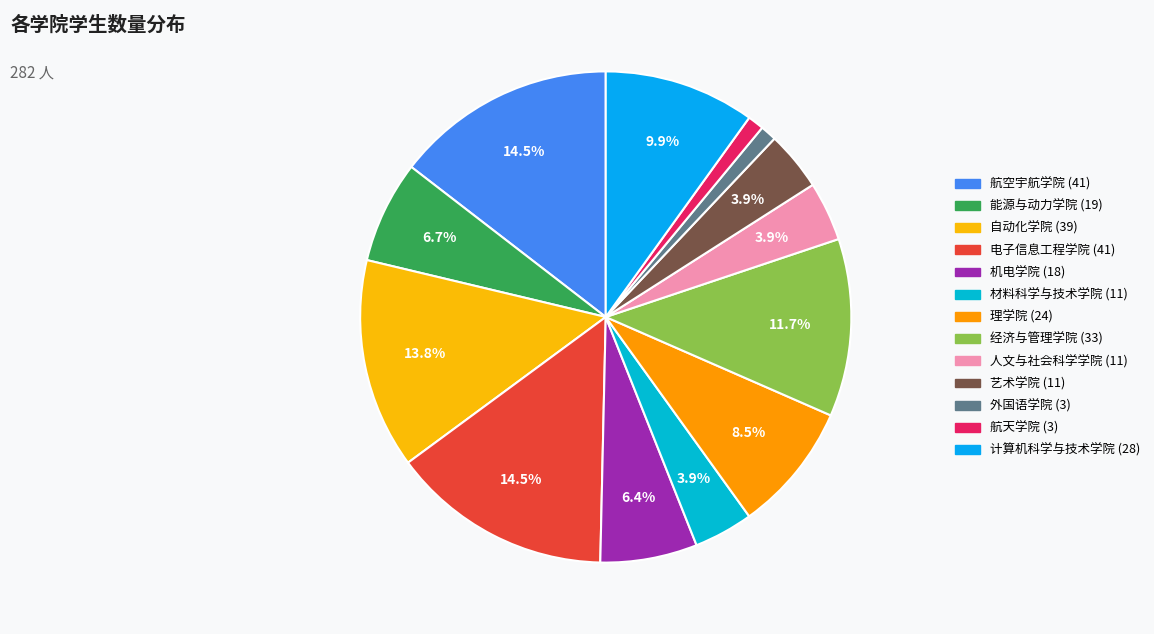

Rank the categories by value from lowest to highest.

外国语学院, 航天学院, 材料科学与技术学院, 人文与社会科学学院, 艺术学院, 机电学院, 能源与动力学院, 理学院, 计算机科学与技术学院, 经济与管理学院, 自动化学院, 航空宇航学院, 电子信息工程学院